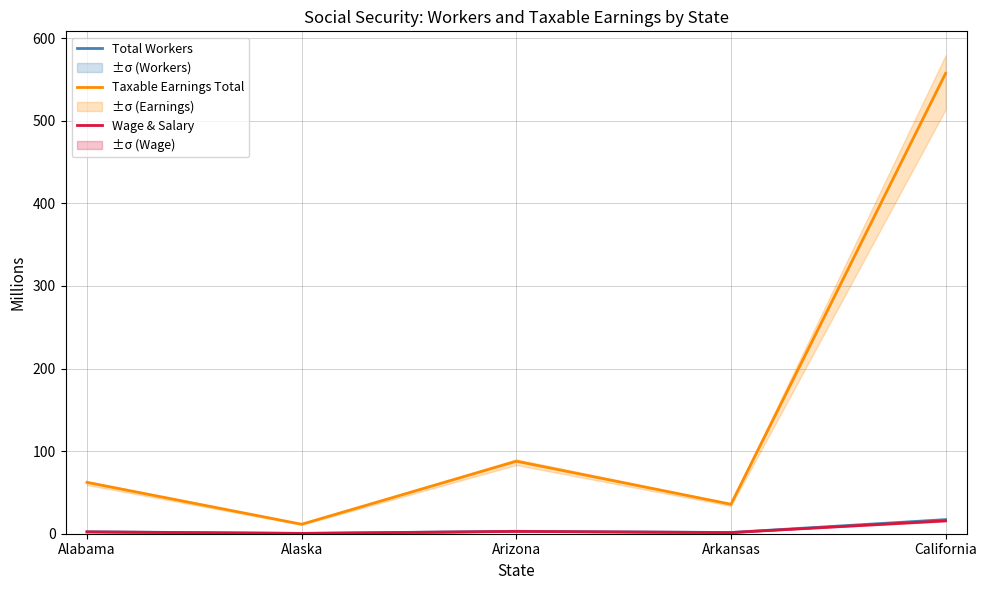

Which series has the widest spread of values?

Taxable Earnings Total